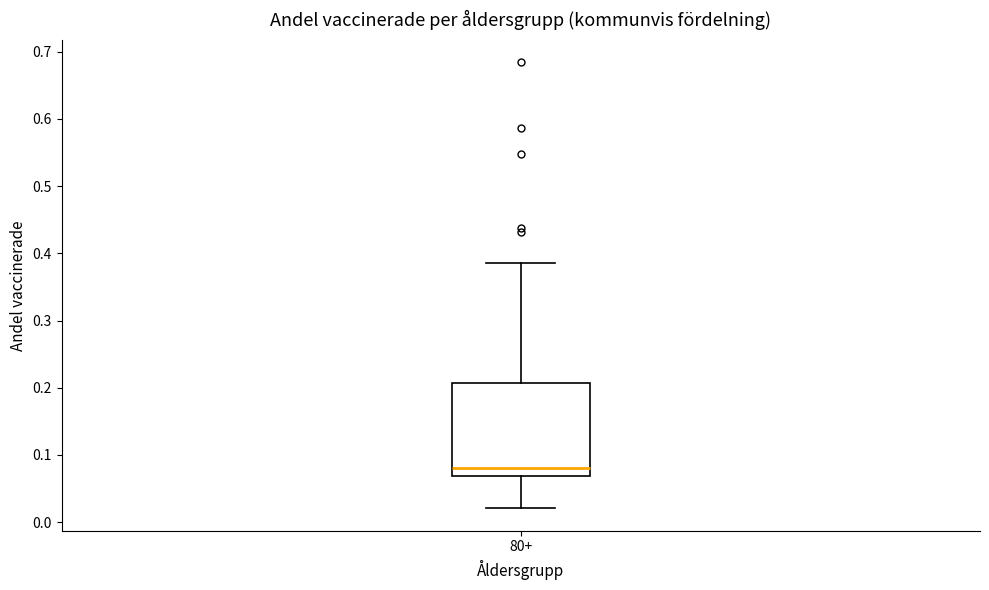

Where does the upper whisker of the box for 80+ end on the y-axis? The values are not printed on the chart, so give them approximately, as read against the axis.

0.39